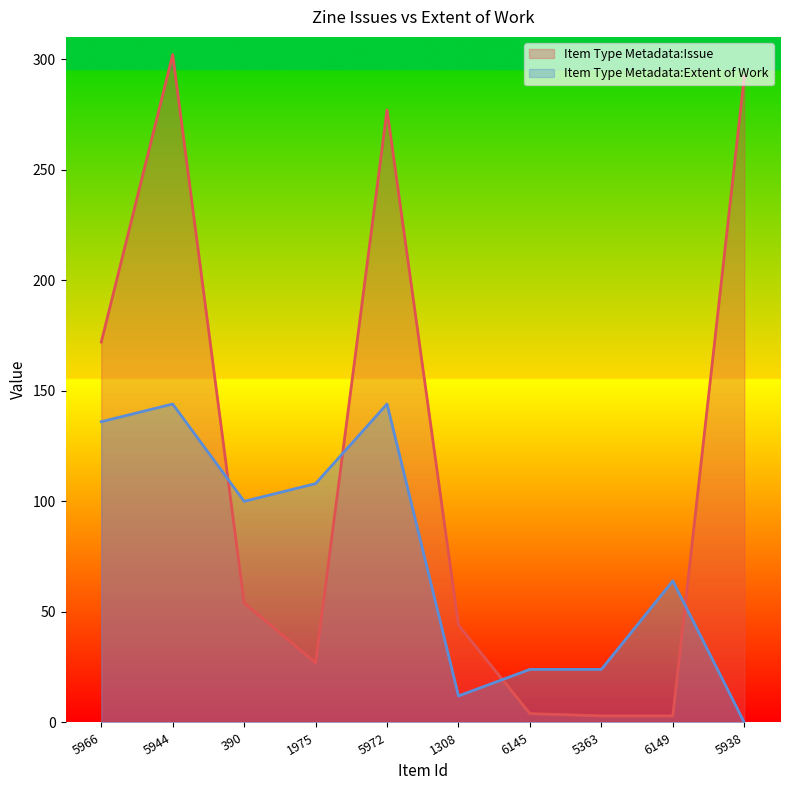

What are all the series names shown in the legend?

Item Type Metadata:Issue, Item Type Metadata:Extent of Work